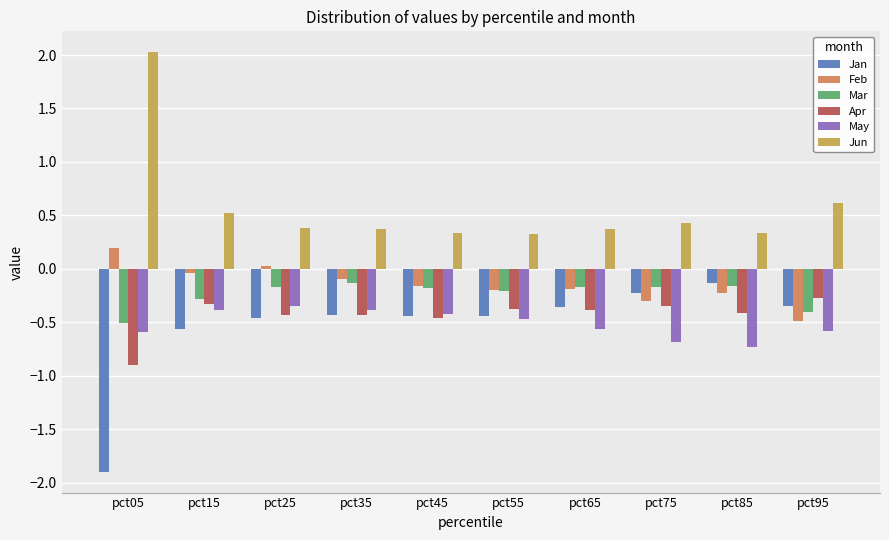

What are all the series names shown in the legend?

Jan, Feb, Mar, Apr, May, Jun